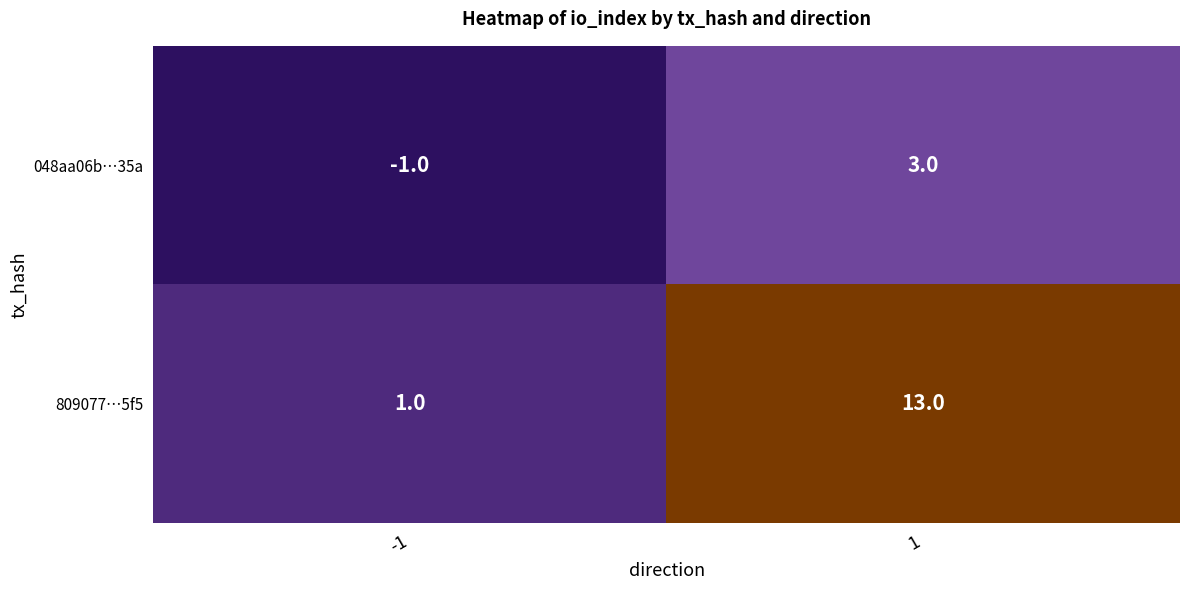

What is the total value across all series at 1?

16